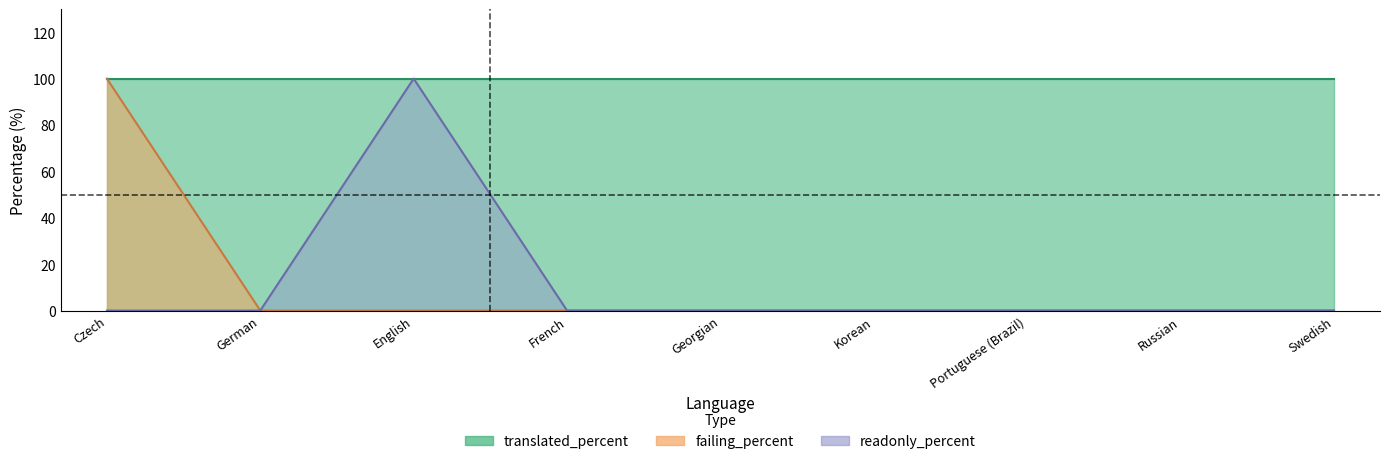

Reading left to right, extract all data points from this chart.

translated: Czech=1	German=1	English=1	French=1	Georgian=1	Korean=1	Portuguese (Brazil)=1	Russian=1	Swedish=1
translated_percent: Czech=100	German=100	English=100	French=100	Georgian=100	Korean=100	Portuguese (Brazil)=100	Russian=100	Swedish=100
failing: Czech=1	German=0	English=0	French=0	Georgian=0	Korean=0	Portuguese (Brazil)=0	Russian=0	Swedish=0
failing_percent: Czech=100	German=0	English=0	French=0	Georgian=0	Korean=0	Portuguese (Brazil)=0	Russian=0	Swedish=0
readonly: Czech=0	German=0	English=1	French=0	Georgian=0	Korean=0	Portuguese (Brazil)=0	Russian=0	Swedish=0
readonly_percent: Czech=0	German=0	English=100	French=0	Georgian=0	Korean=0	Portuguese (Brazil)=0	Russian=0	Swedish=0